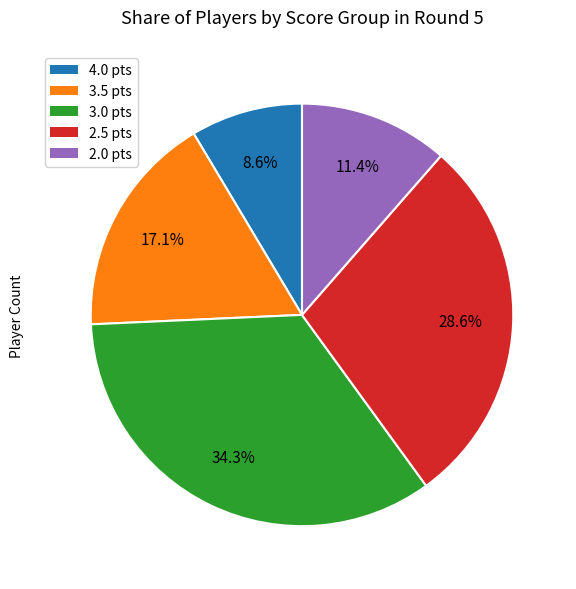

Is there any slice that represents more than half of the pie?

No